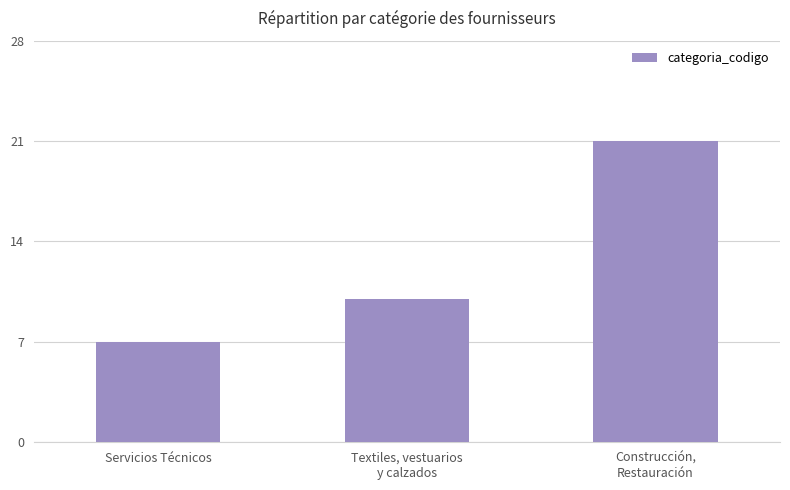

Are the bars horizontal?

No